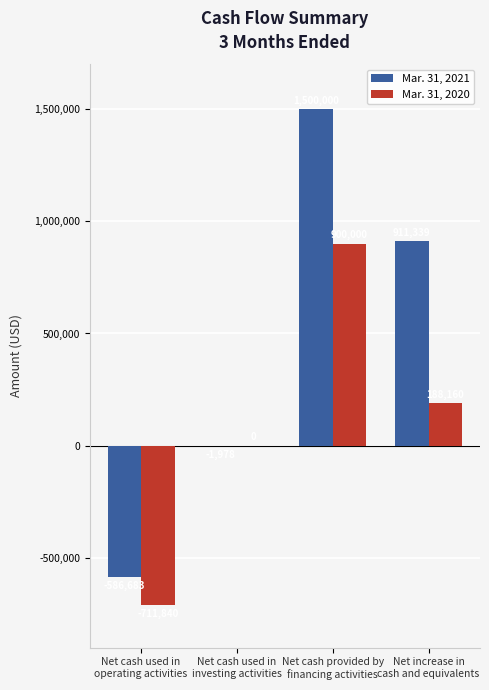

Reading right to left, list all the values displayed in this chart.

Mar. 31, 2021: 911339	1500000	-1978	-586683
Mar. 31, 2020: 188160	900000	0	-711840